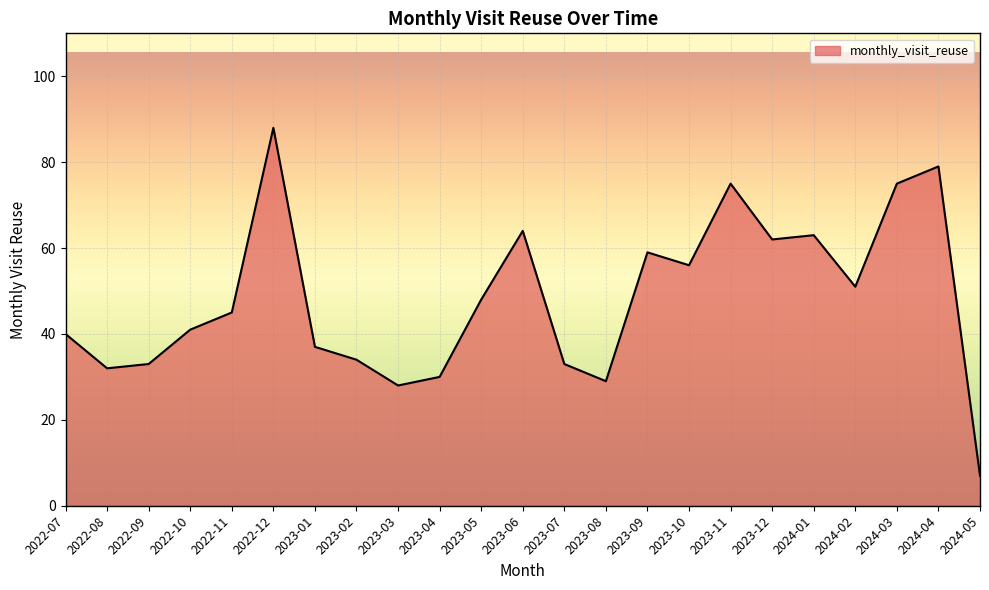

What value does the data have at 2024-01, to the nearest 10?

60